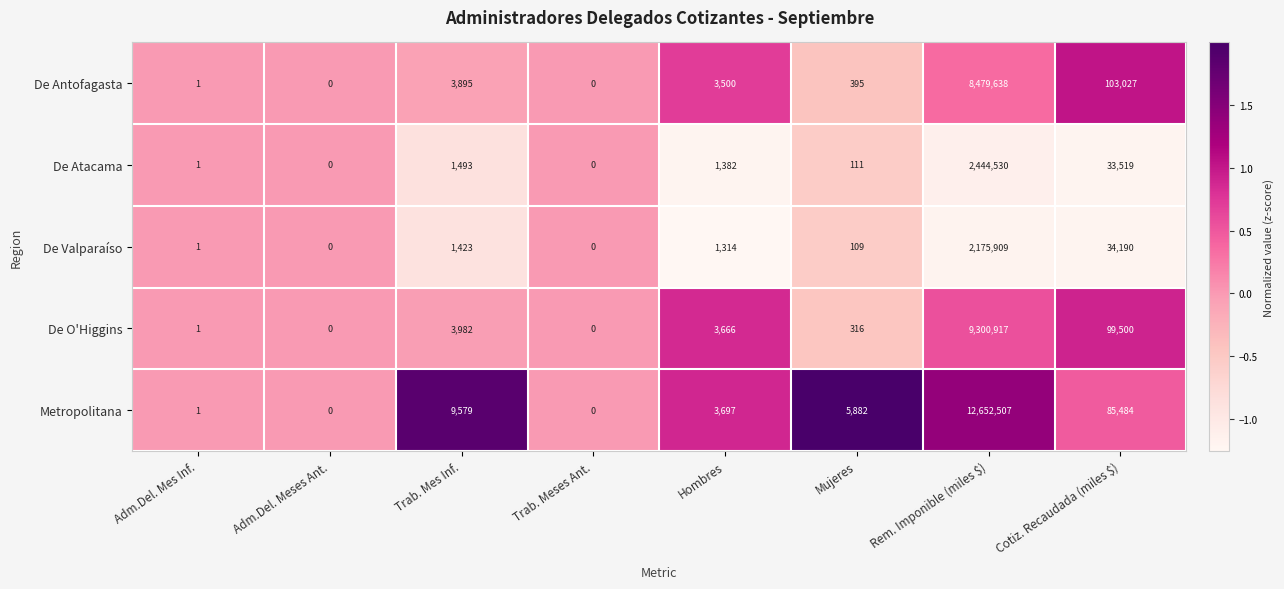

What is the difference between the maximum and second lowest values in the De O'Higgins series?

9300917